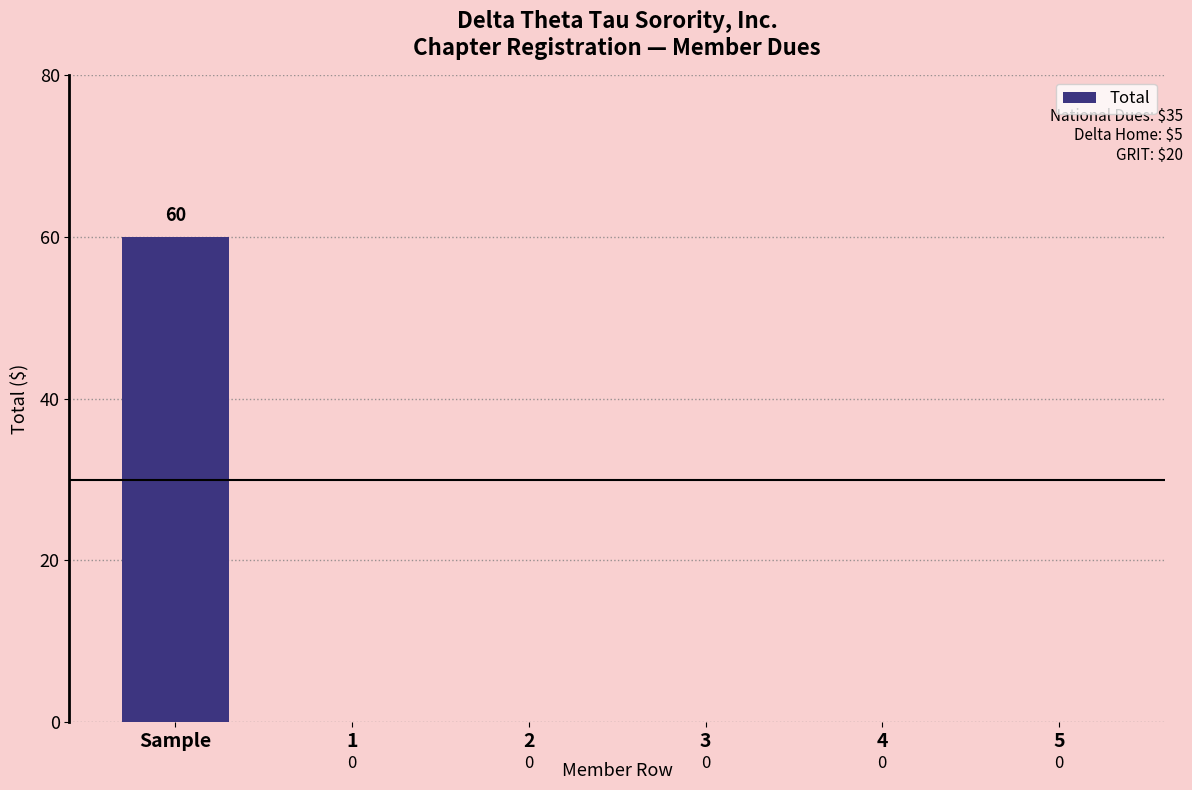

The chart shows a value of 40 at Sample. True or false?

False